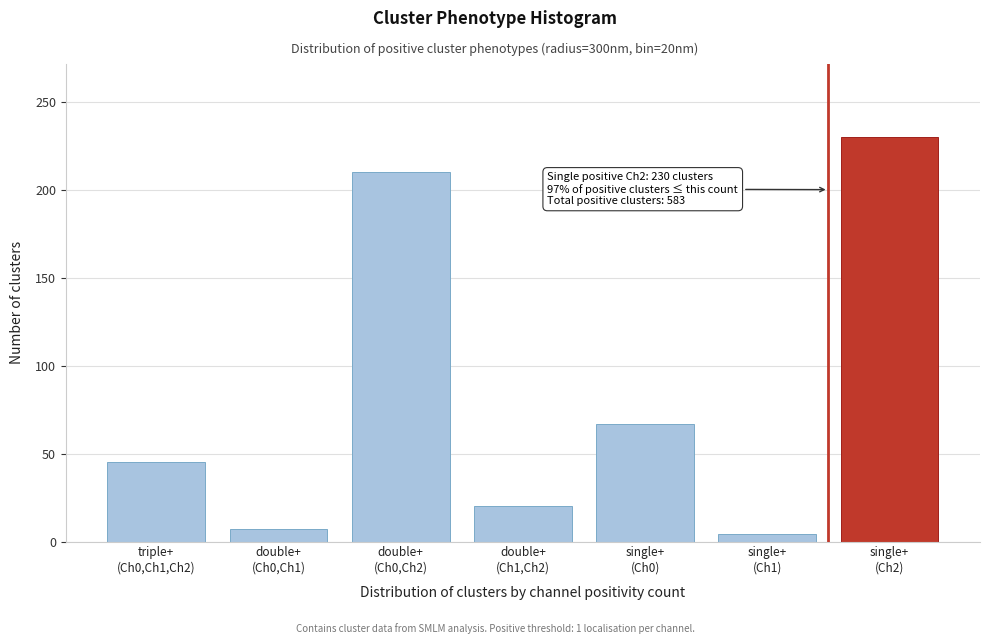

Reading left to right, list all the values displayed in this chart.

45	7	210	20	67	4	230